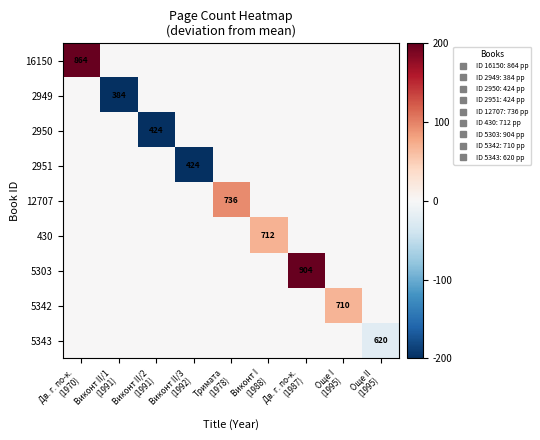

List the series in order of their peak value, highest first.

5303, 16150, 12707, 430, 5342, 2949, 2950, 2951, 5343